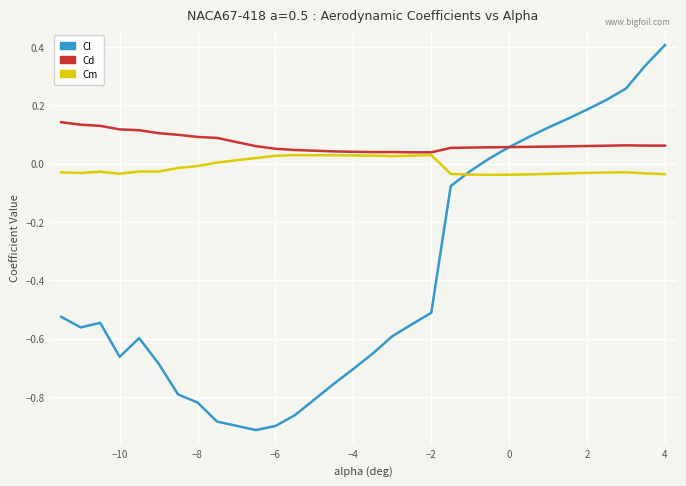

How many intersections are there between Cl and Cm?

1